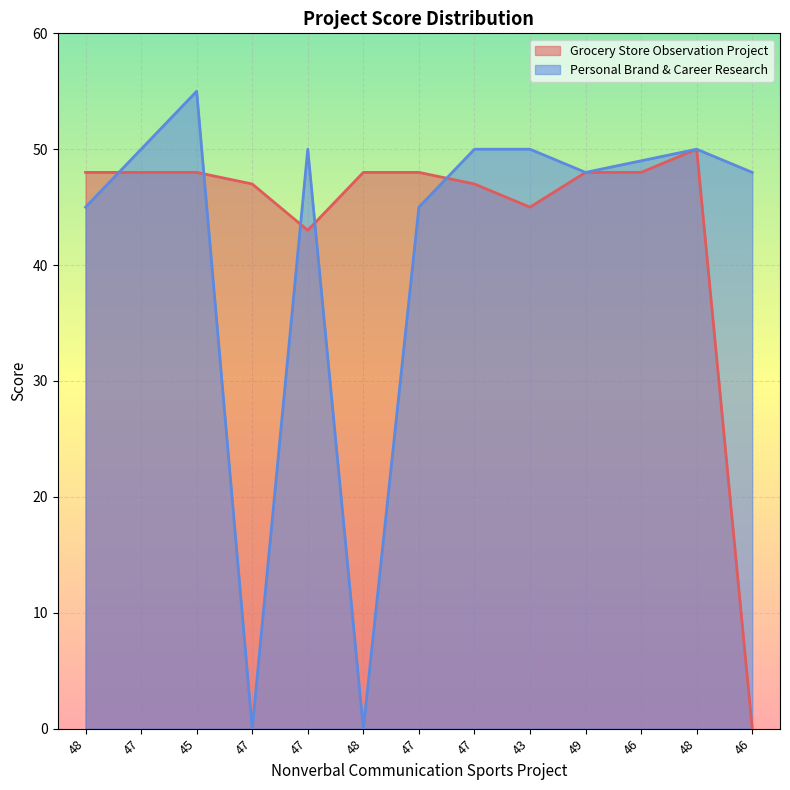

At which category does Personal Brand & Career Research reach its first local valley?

47